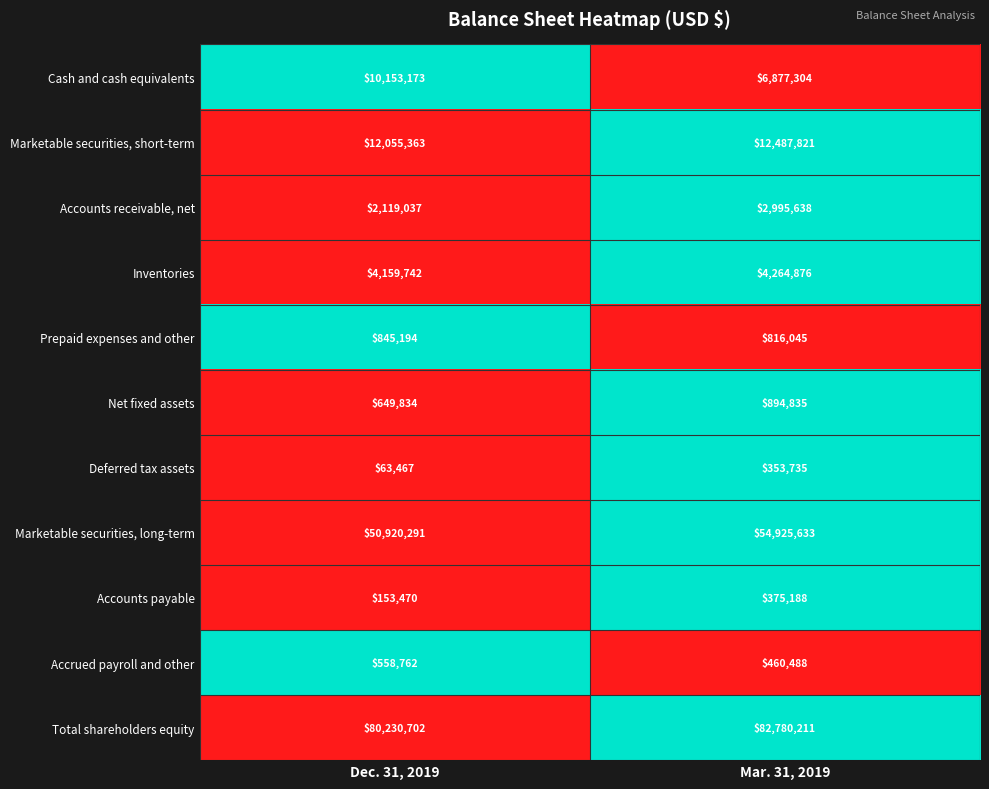

The Marketable securities, long-term series shows 12478875 at Mar. 31, 2019. True or false?

False